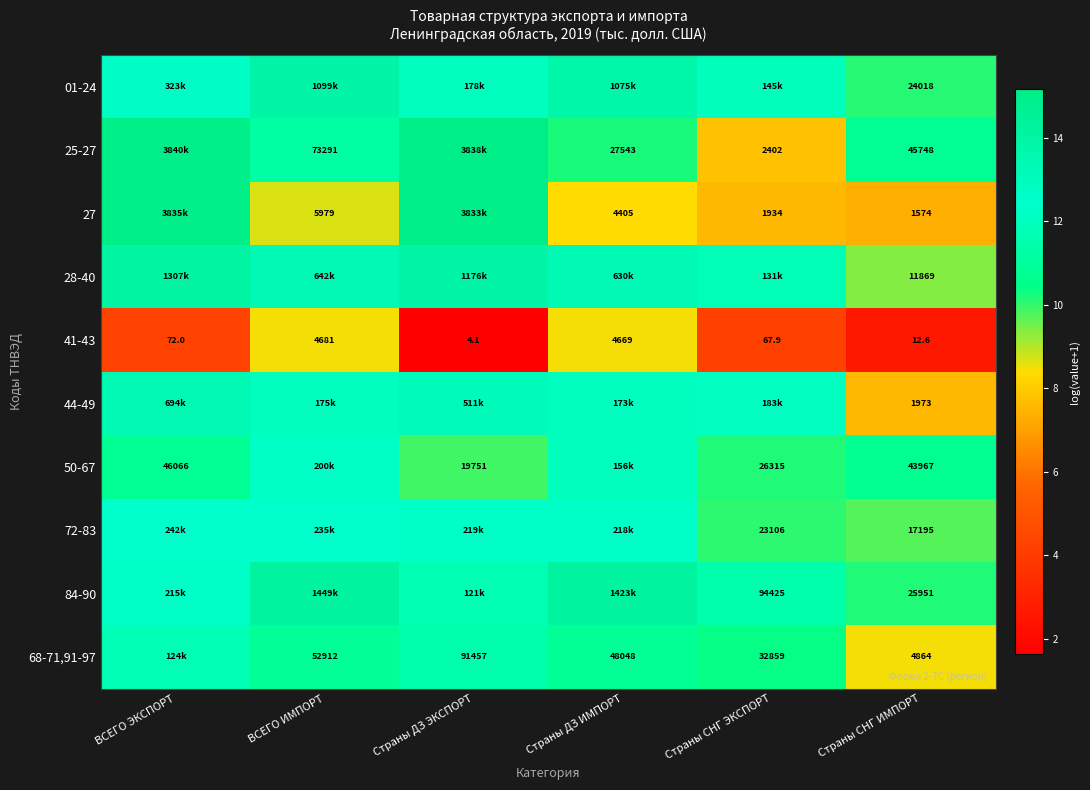

Is the value of 72-83 at Страны СНГ ИМПОРТ greater than the value of 50-67 at ВСЕГО ЭКСПОРТ?

No